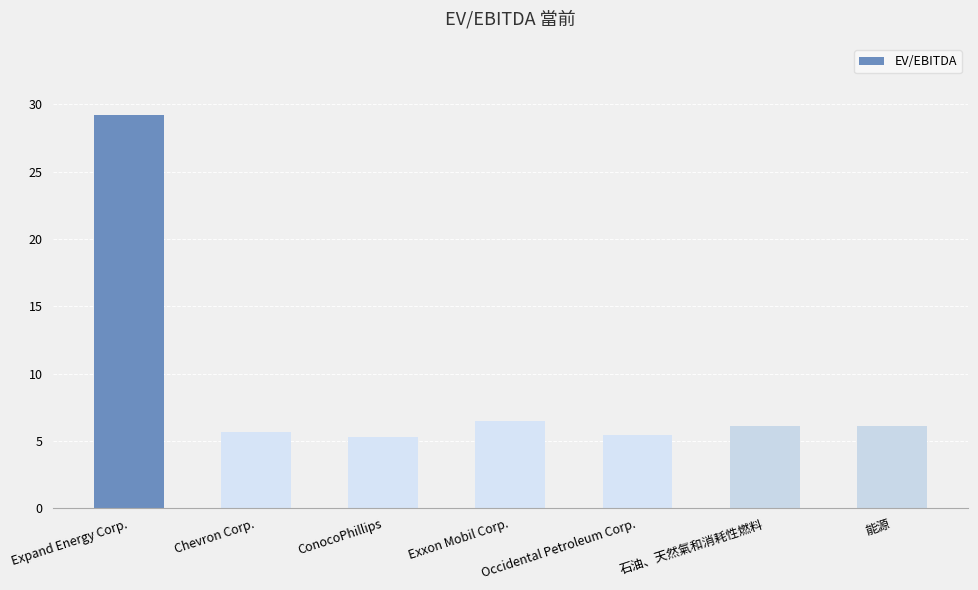

What is the greatest value displayed?

29.2